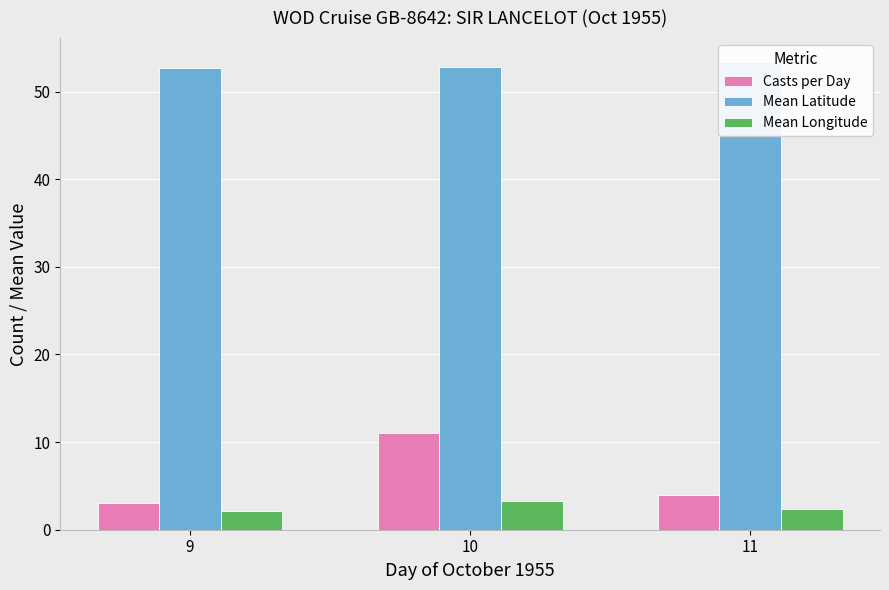

How many bars are there in each group?

3